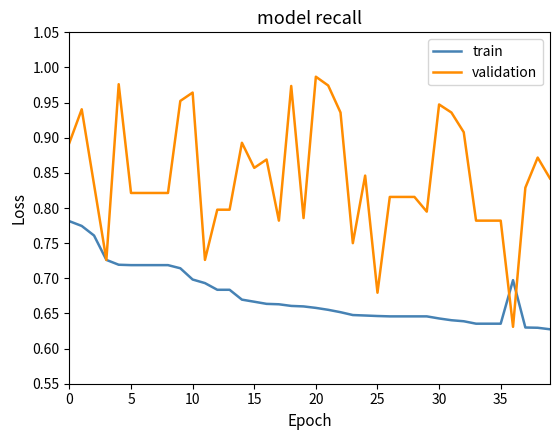

Which series has the largest total across all categories?

validation